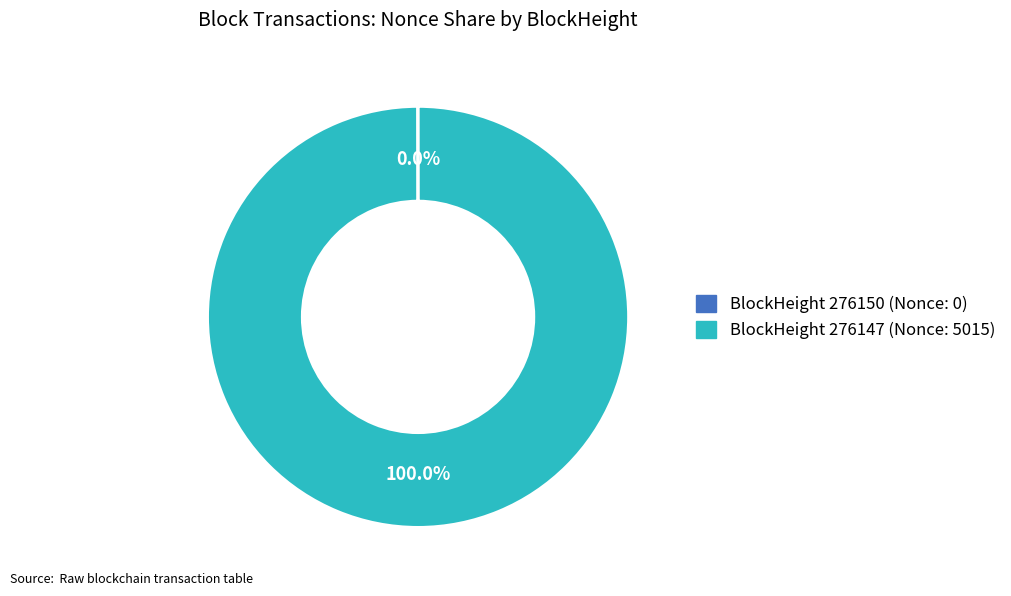

Is there any slice that represents more than half of the pie?

Yes